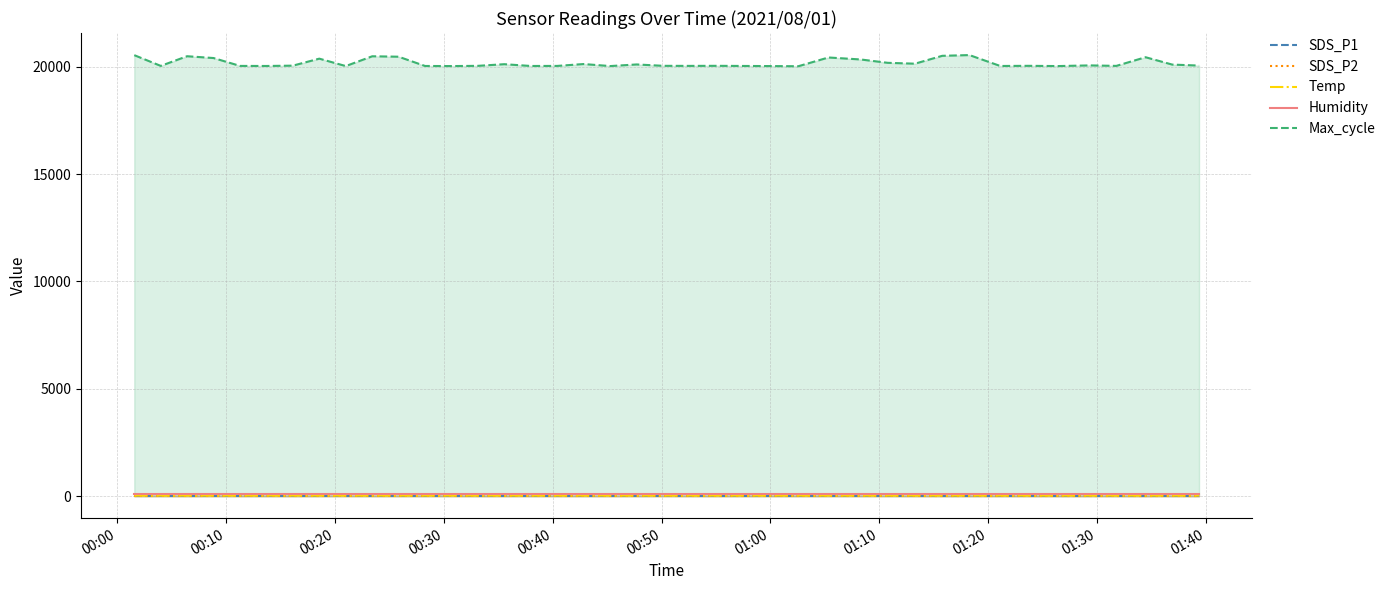

True or false: SDS_P1 and Max_cycle cross at least once.

False